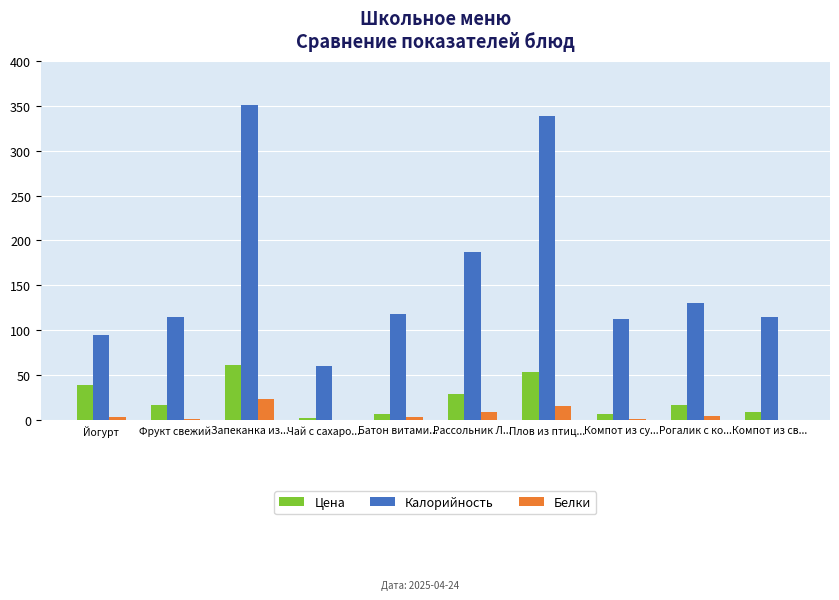

Which series has the largest total across all categories?

Калорийность